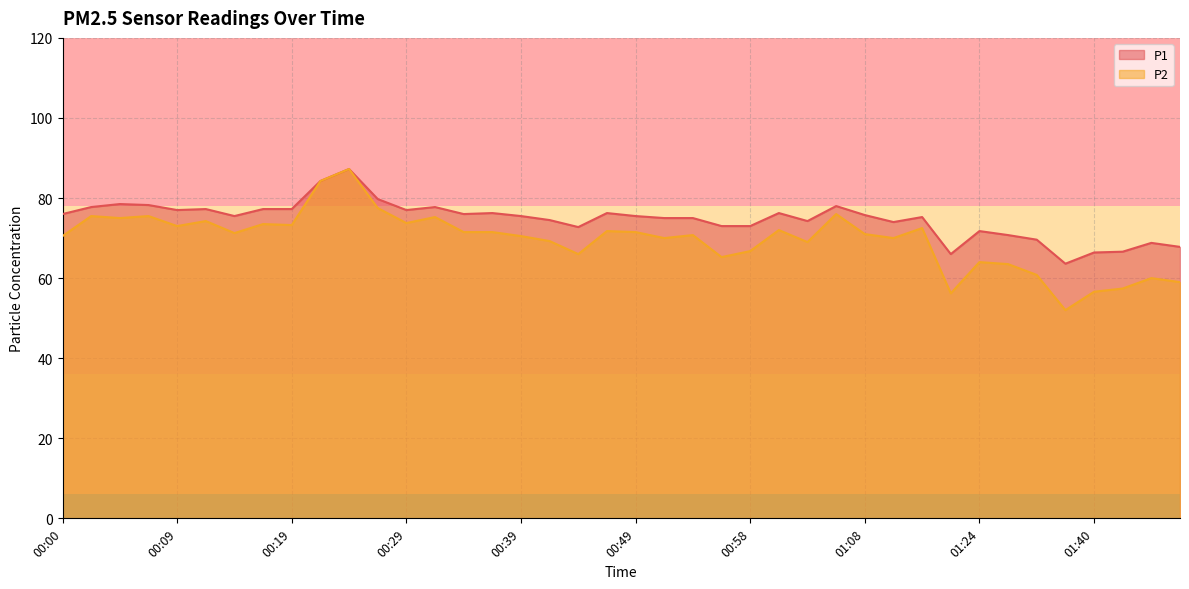

How many data points in P2 are above 71?

20